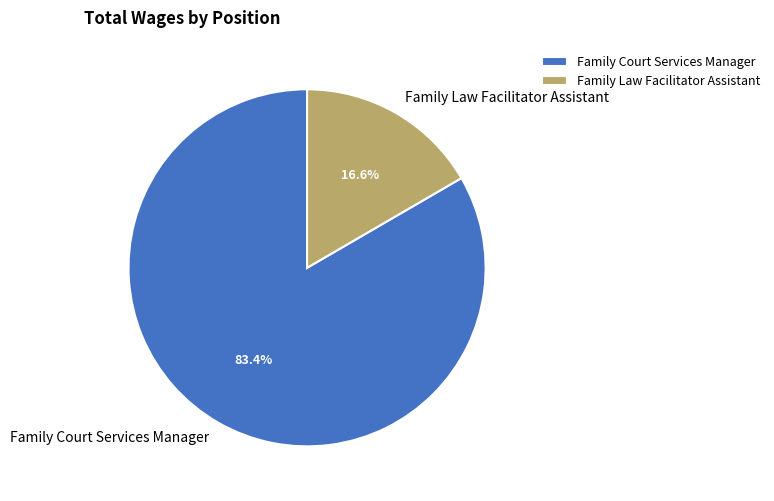

Which category has the smallest portion of the pie?

Family Law Facilitator Assistant